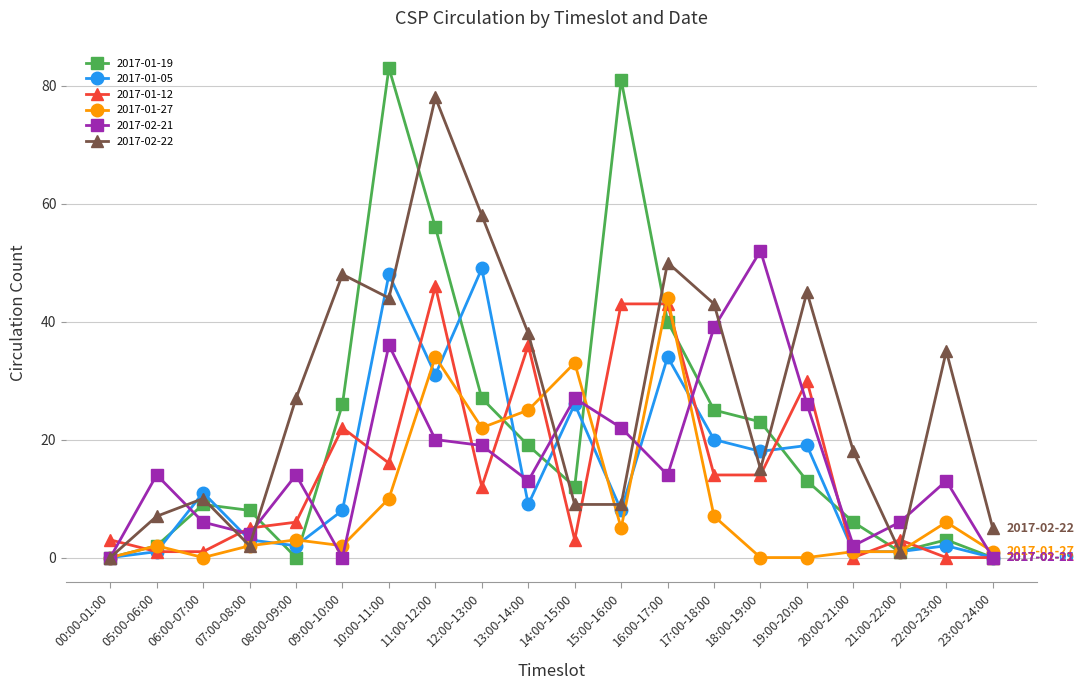

What is the difference between the second highest and minimum values in the 2017-01-05 series?

48